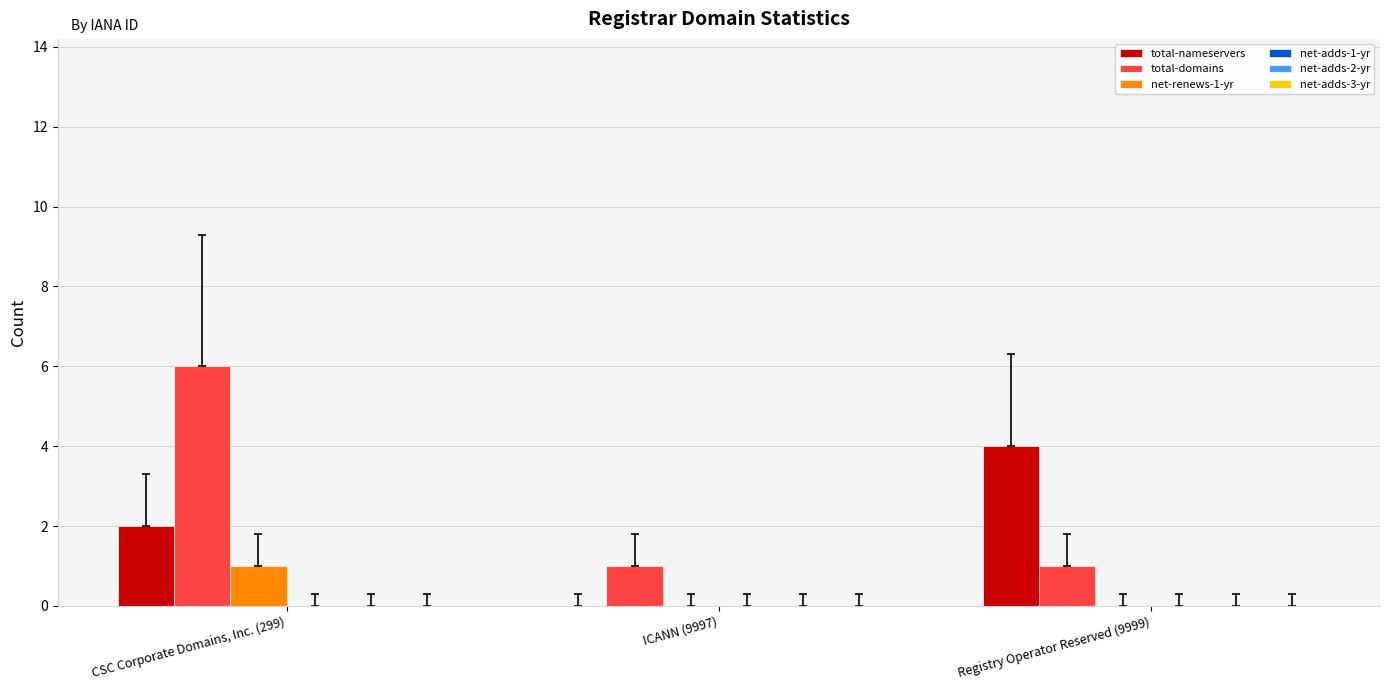

Reading left to right, what are all the values shown in this chart?

total-nameservers: CSC Corporate Domains, Inc. (299)=2	ICANN (9997)=0	Registry Operator Reserved (9999)=4
total-domains: CSC Corporate Domains, Inc. (299)=6	ICANN (9997)=1	Registry Operator Reserved (9999)=1
net-renews-1-yr: CSC Corporate Domains, Inc. (299)=1	ICANN (9997)=0	Registry Operator Reserved (9999)=0